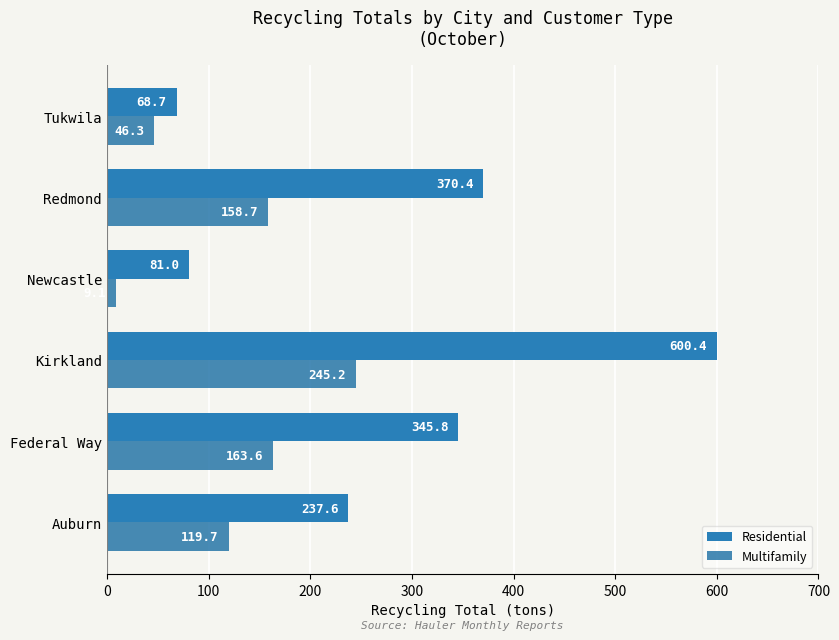

What is the difference between the maximum and minimum values in the Multifamily series?

236.1